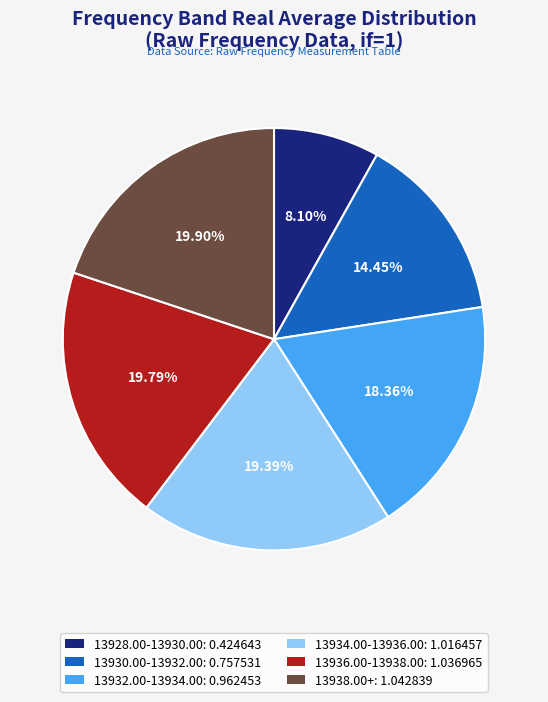

Do 13934.00-13936.00: 1.016457 and 13932.00-13934.00: 0.962453 together represent more than half of the pie?

No